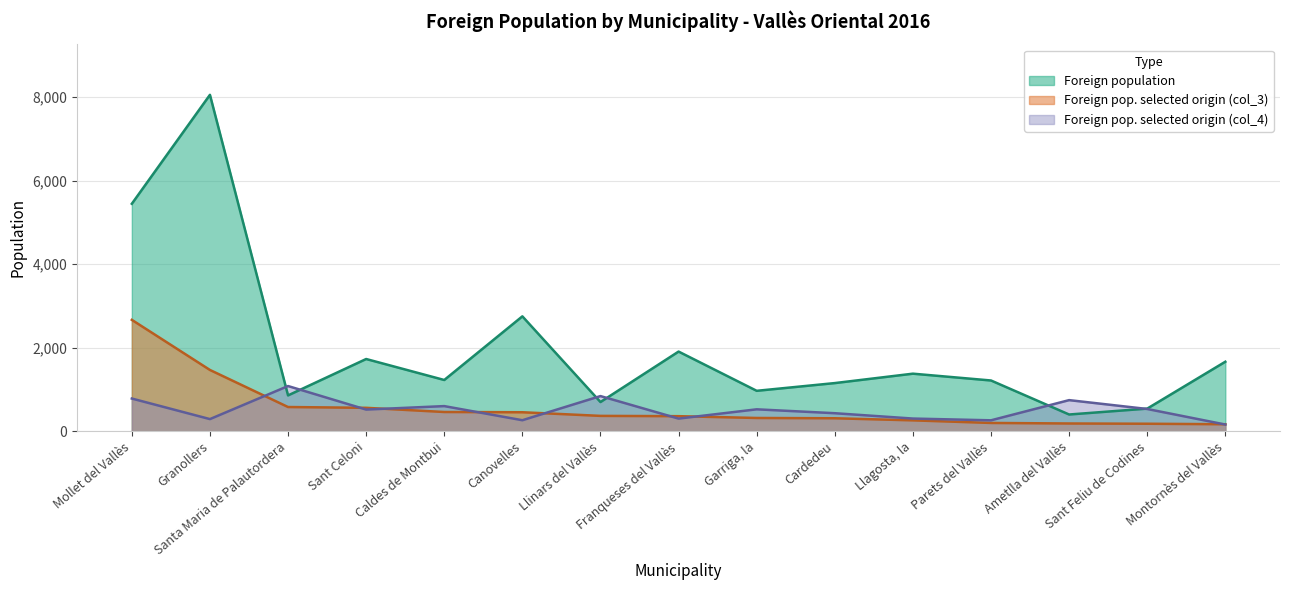

At which category is the sum across all series the highest?

Granollers